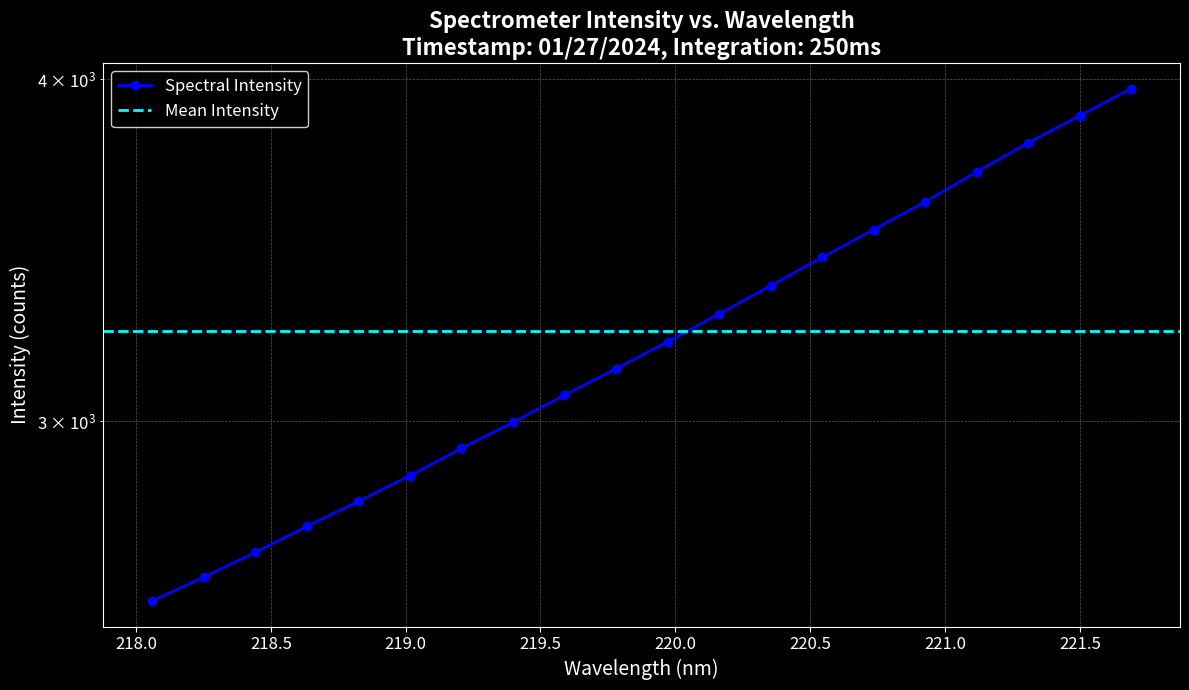

What is the change in value from 218.0596 to 219.7801?

+557.2